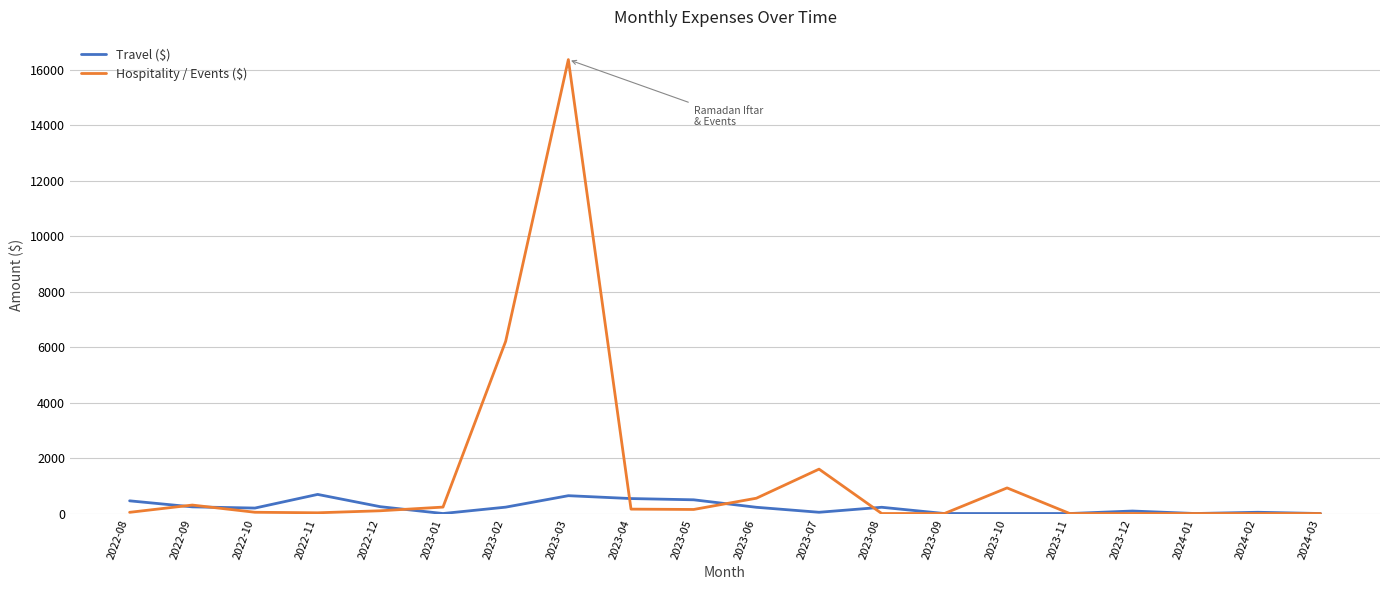

The value of Hospitality / Events ($) at 2022-12 is 99.2. True or false?

True